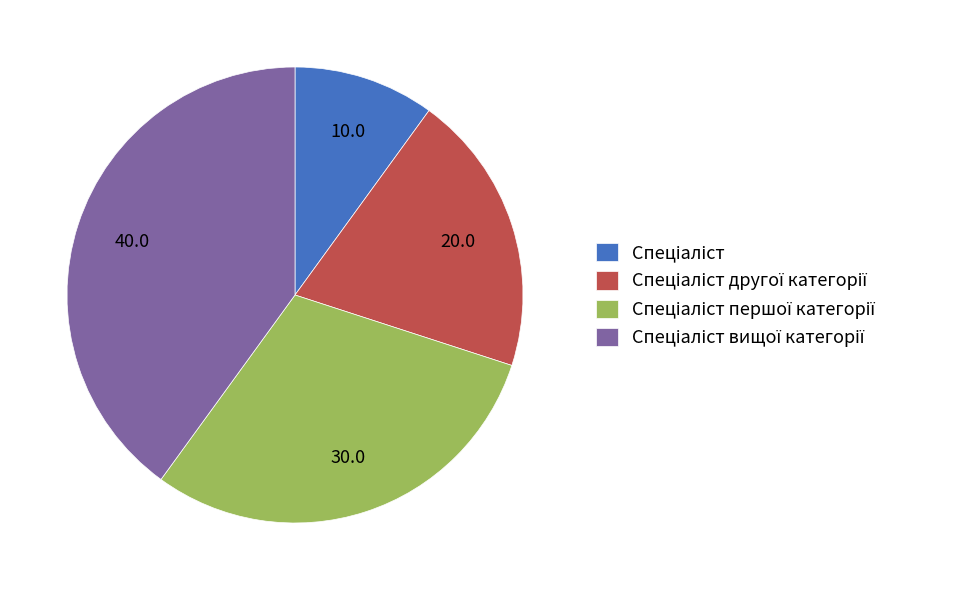

How many segments does this pie chart have?

4